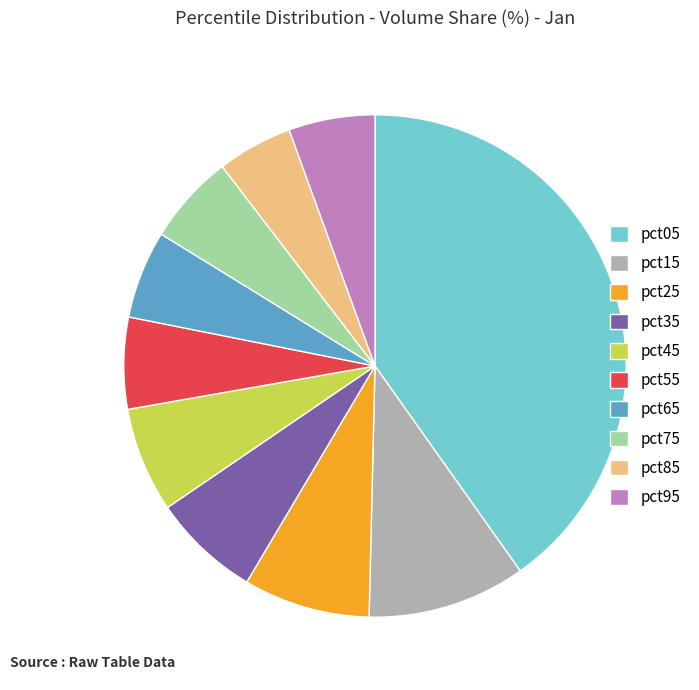

Which category has the smallest portion of the pie?

pct85